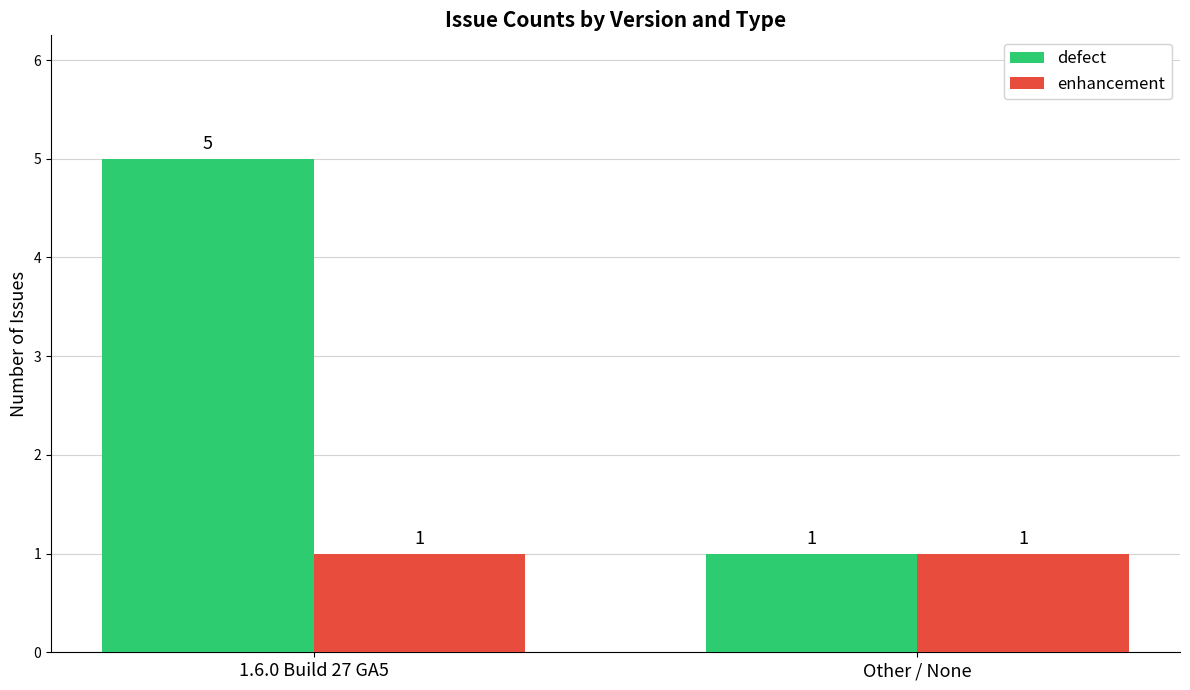

What is the minimum value for enhancement?

1